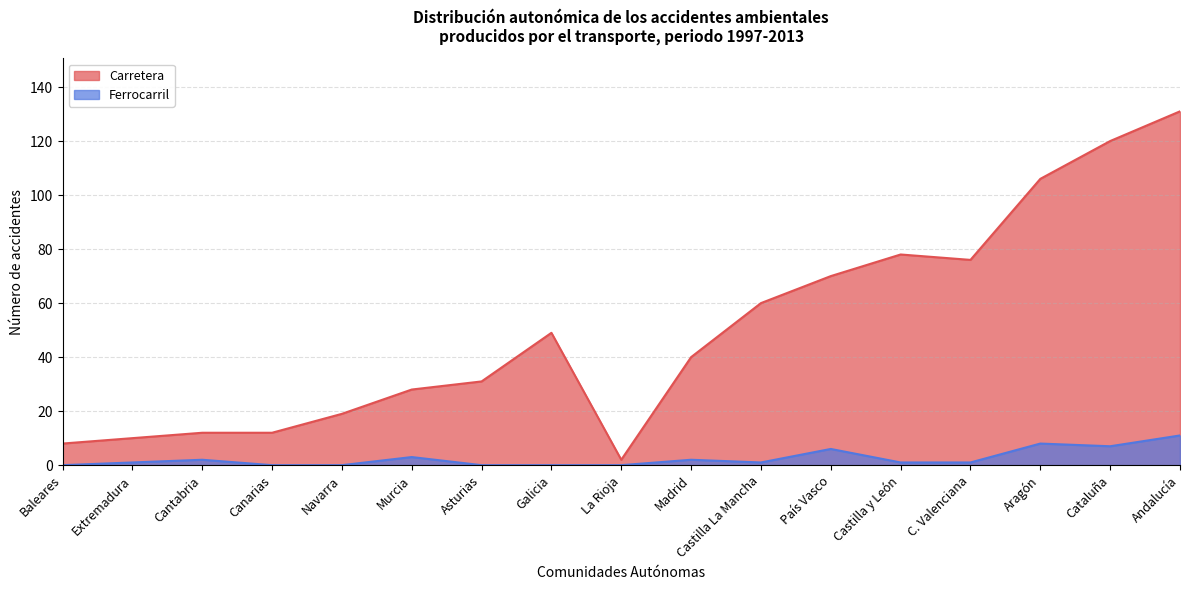

Does the chart display data point markers on the line(s)?

No